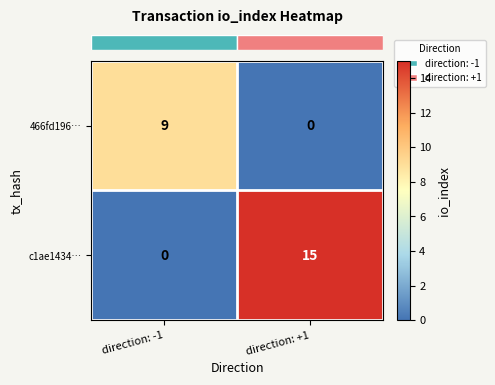

Reading left to right, list all the values displayed in this chart.

466fd196…: 9	0
c1ae1434…: 0	15